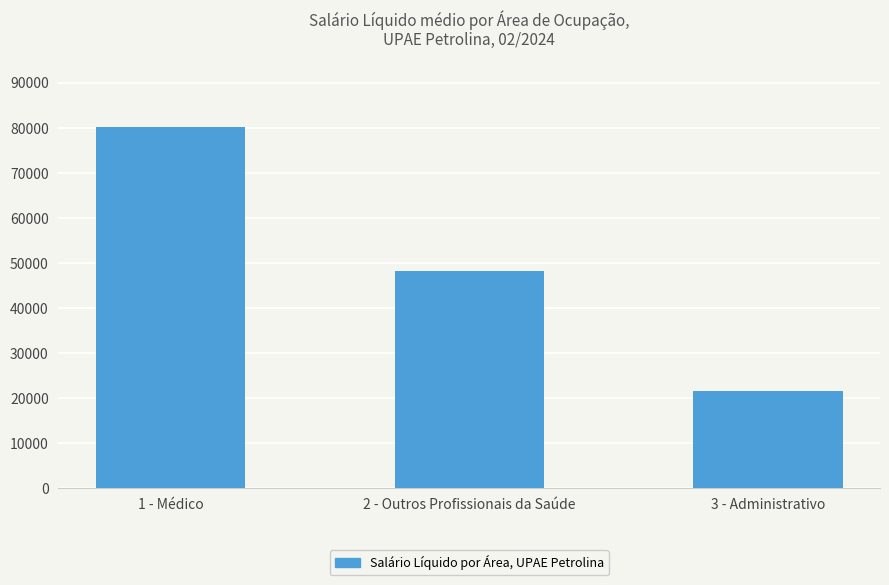

Rank the categories by value from lowest to highest.

3 - Administrativo, 2 - Outros Profissionais da Saúde, 1 - Médico